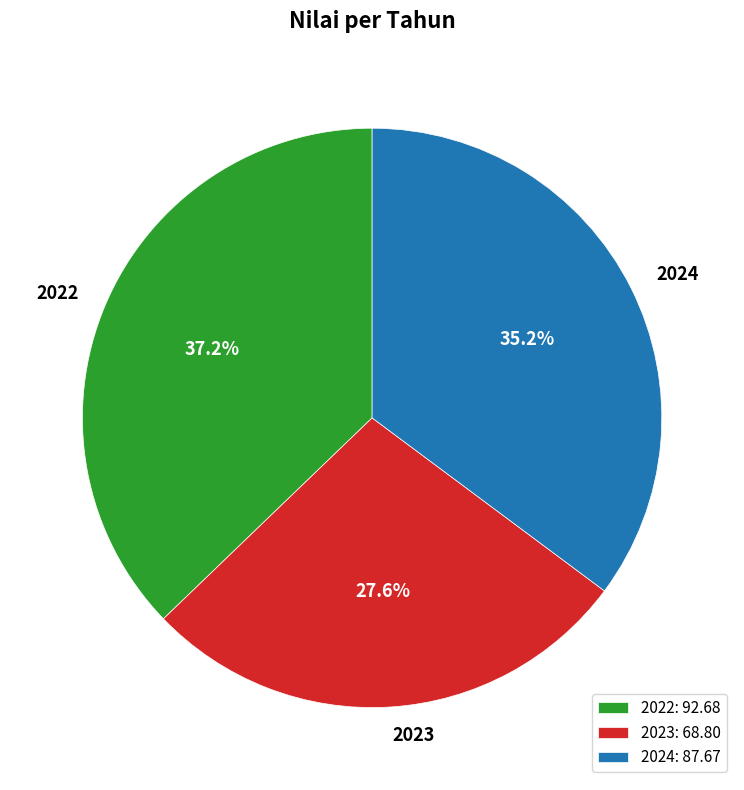

Is it true that 2022 is 42% of the pie?

False